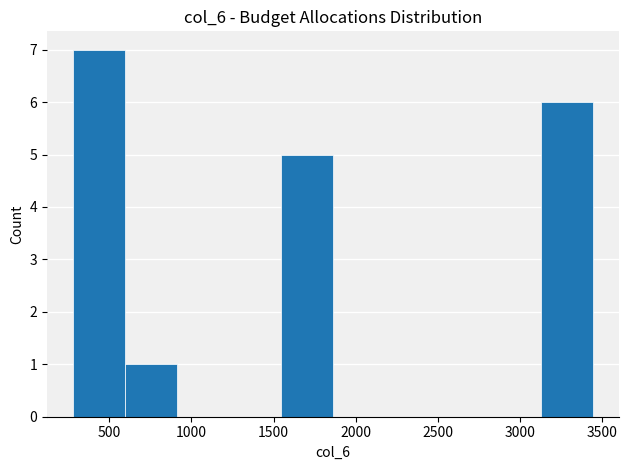

What is the height of the bar covering 300 to 600 on the x-axis? Neither the bar edges nor the heights are printed on the chart, so give them approximately, as read against the axes.

7